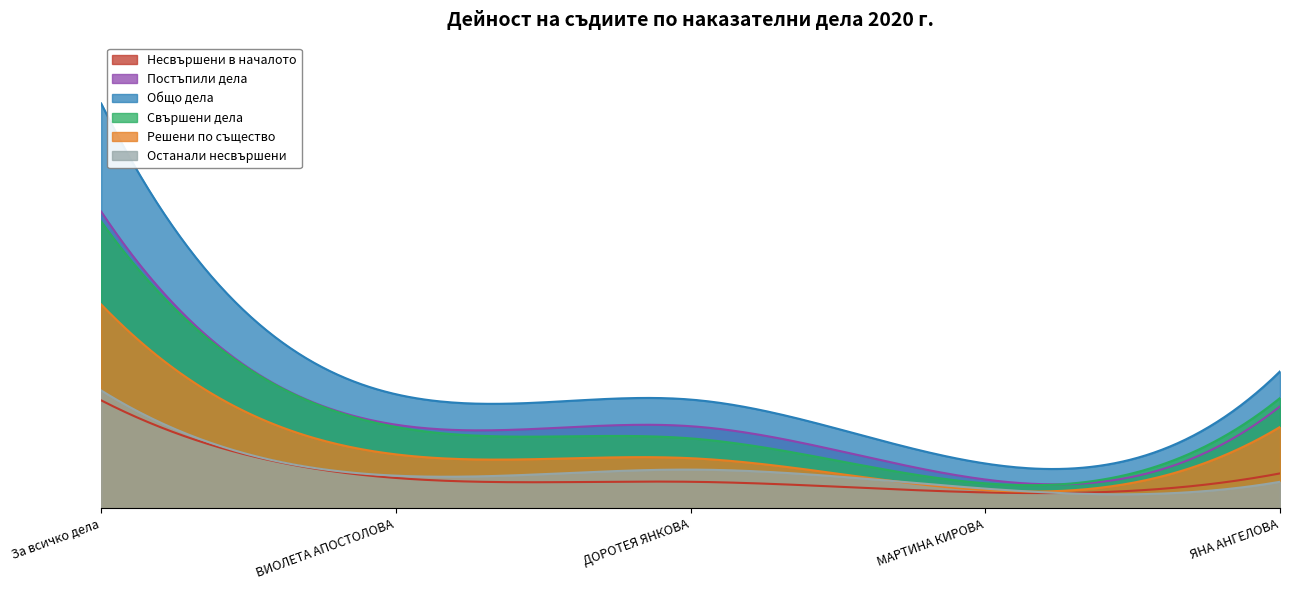

Which series has the largest total across all categories?

Общо дела